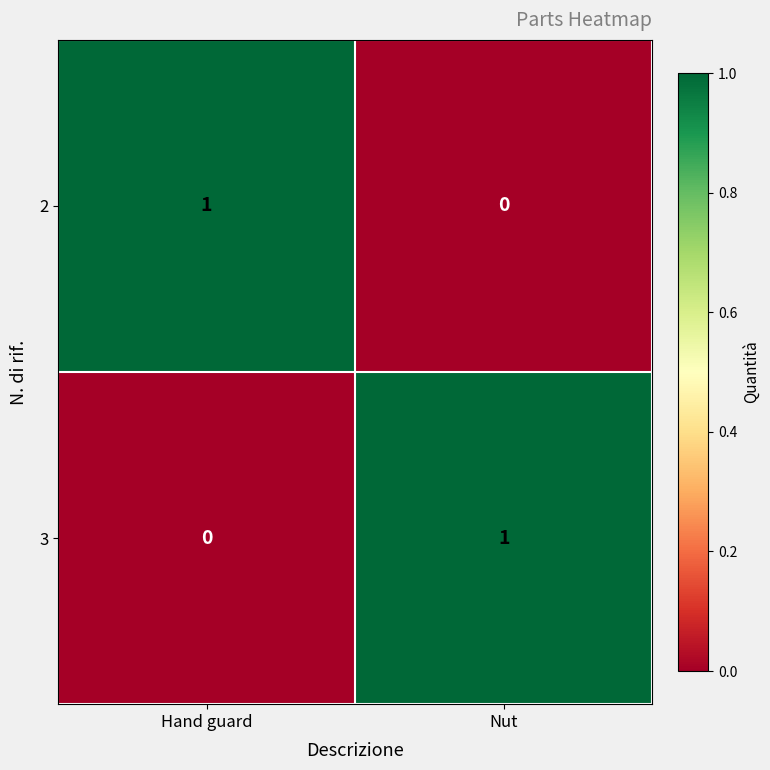

The value of 2 at Nut is -1. True or false?

False